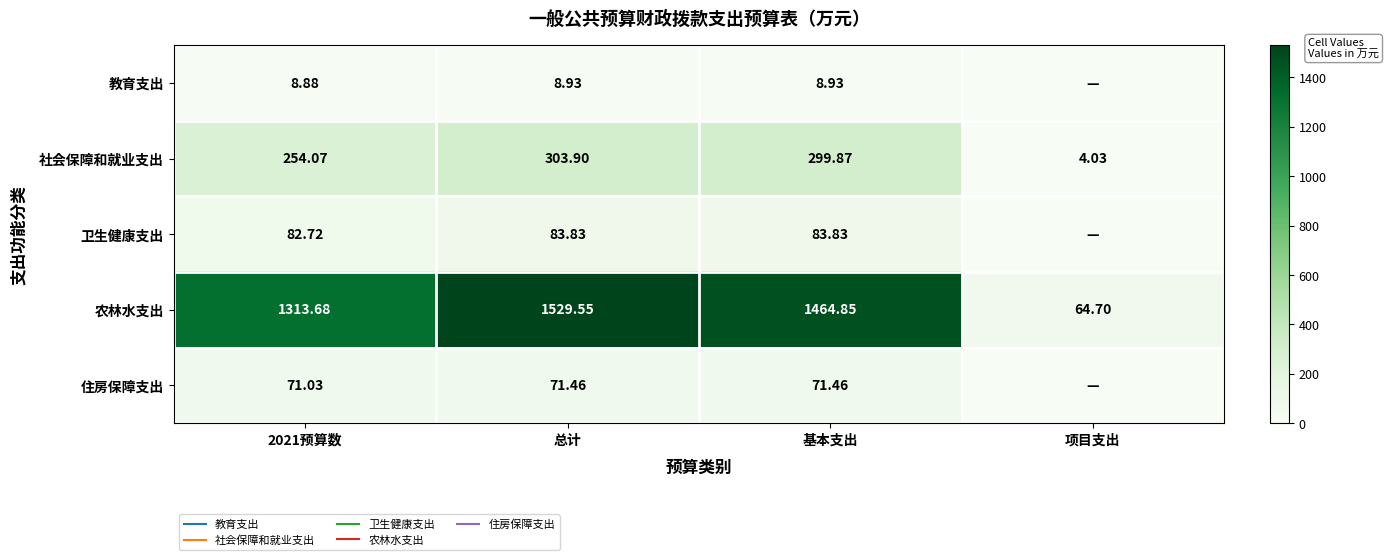

Which category has the lowest value across all series?

项目支出